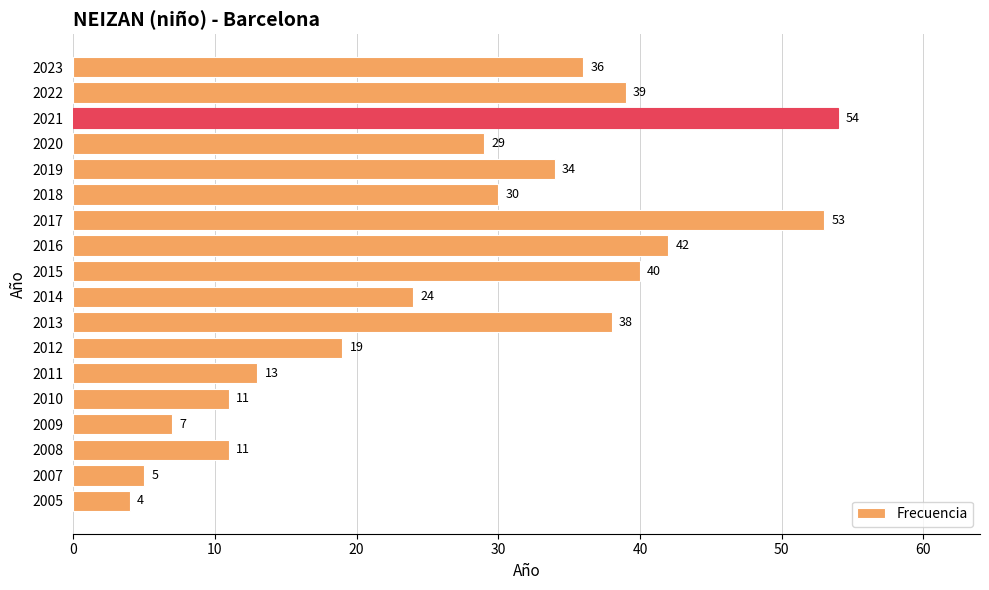

Reading top to bottom, extract all data points from this chart.

2023=36	2022=39	2021=54	2020=29	2019=34	2018=30	2017=53	2016=42	2015=40	2014=24	2013=38	2012=19	2011=13	2010=11	2009=7	2008=11	2007=5	2005=4